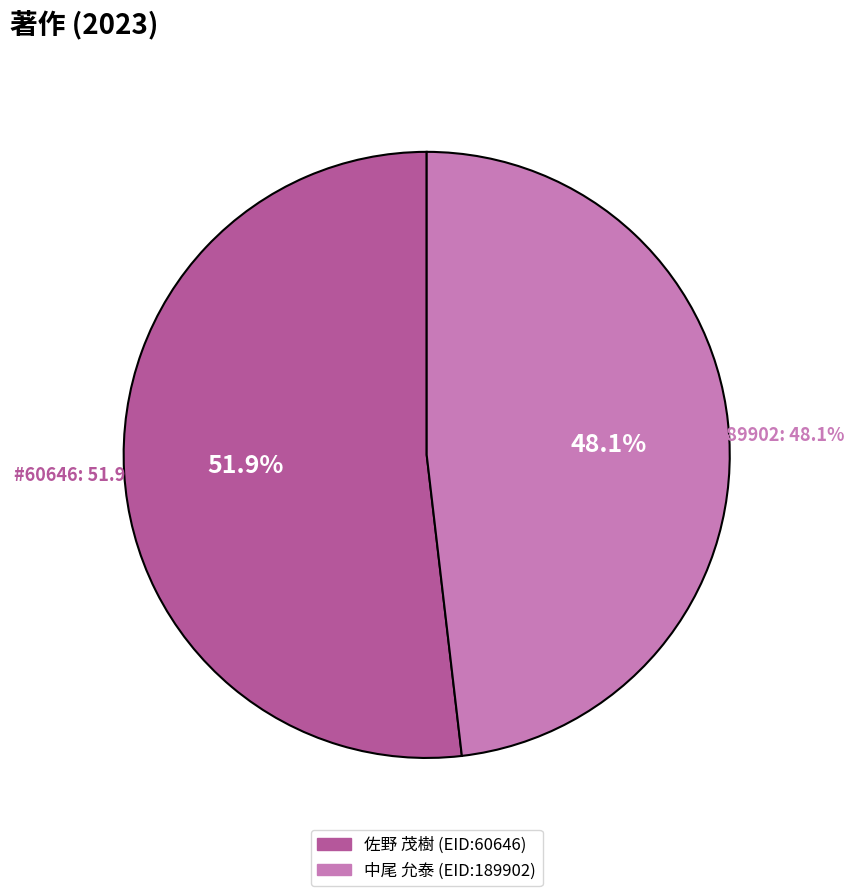

To the nearest percent, what is the difference between the largest and smallest slice percentages?

4%